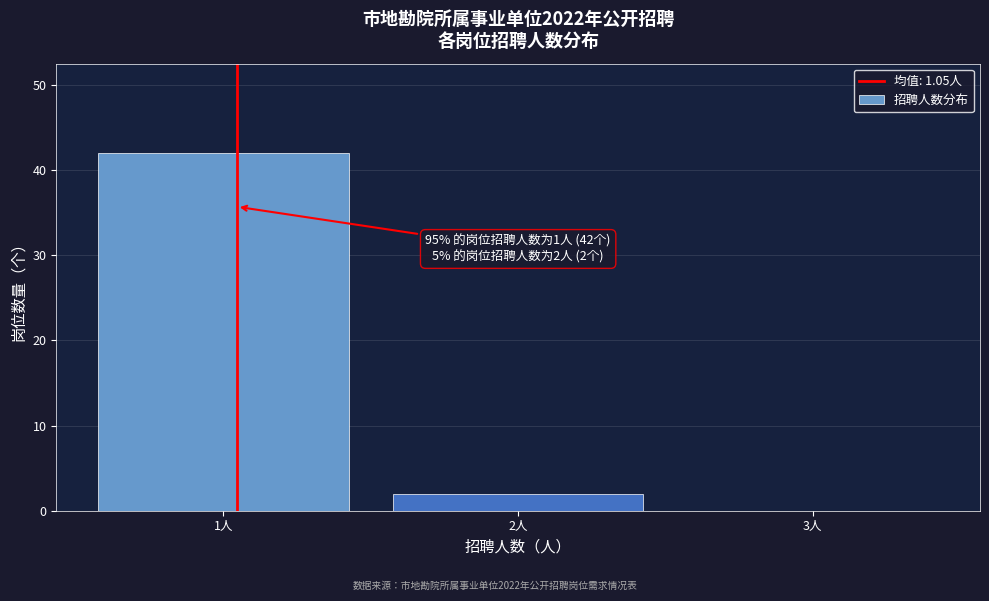

Which range on the x-axis has the tallest bar?

0.5 to 1.5